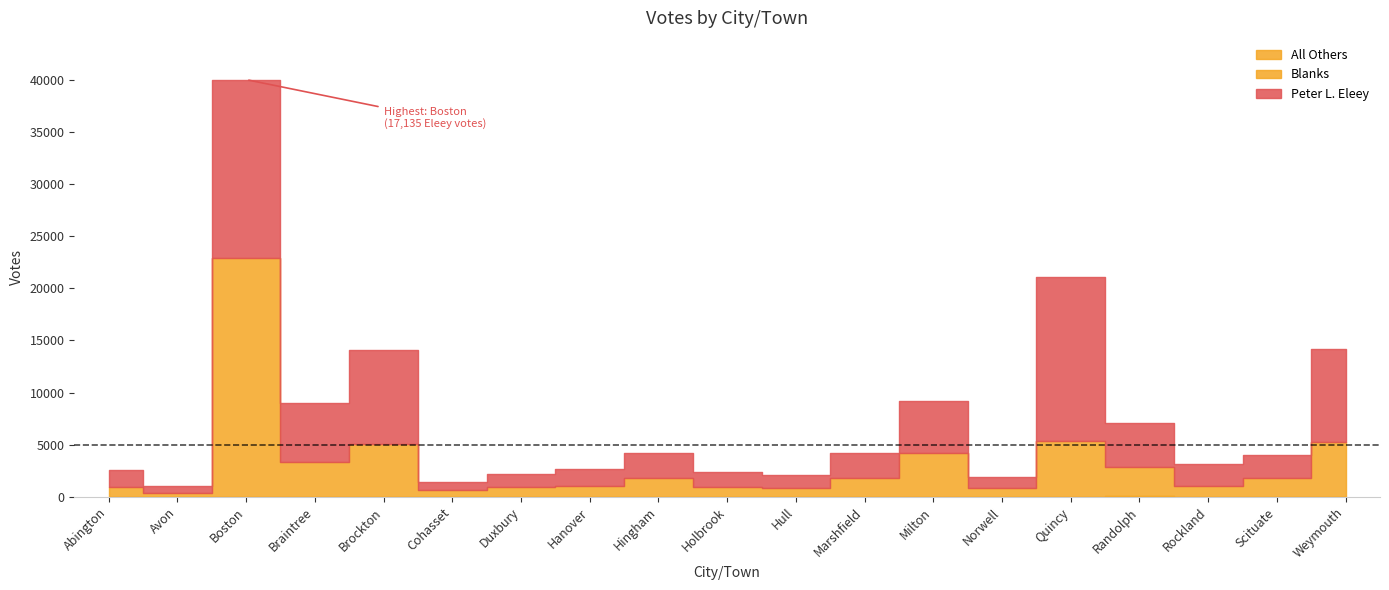

Read the Peter L. Eleey value at Abington, to the nearest 100.

1600